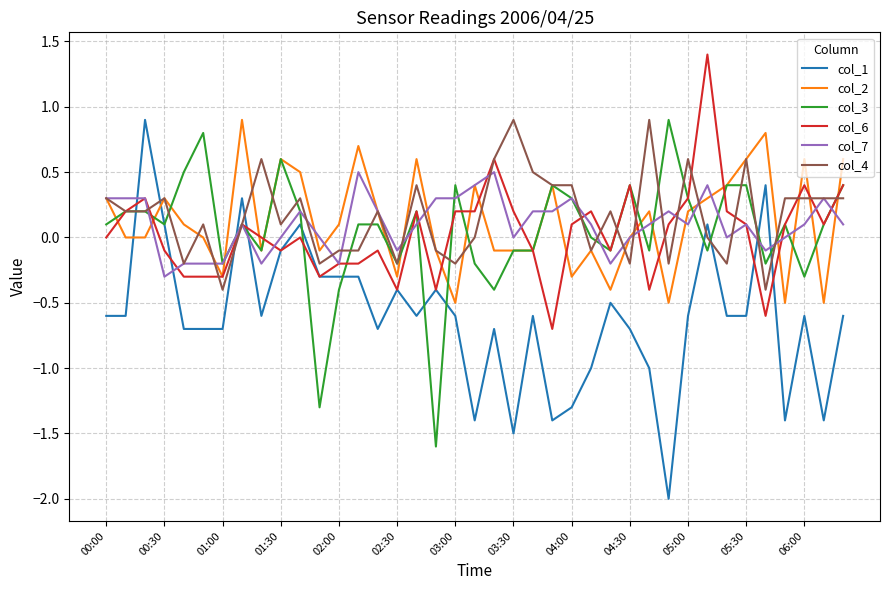

After their last crossing, which series has the higher values: col_2 or col_1?

col_2